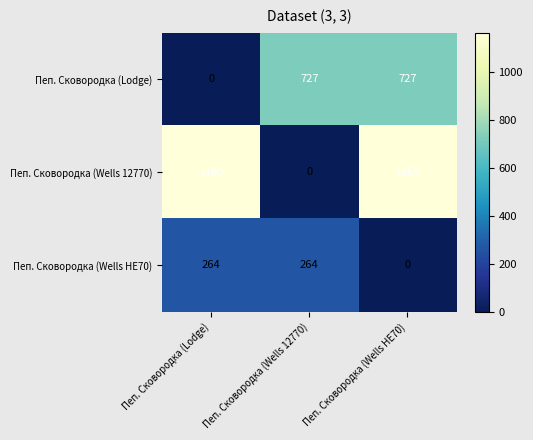

The Пеп. Сковородка (Lodge) series shows 373 at Пеп. Сковородка (Wells 12770). True or false?

False